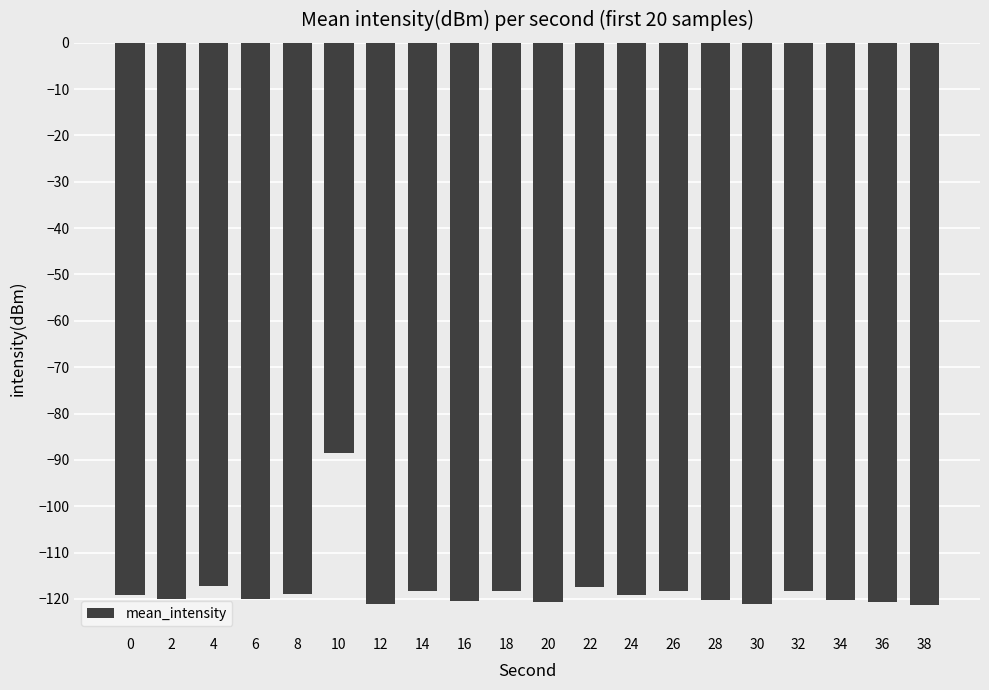

What is the sum of the values at 4 and 10?

-205.8